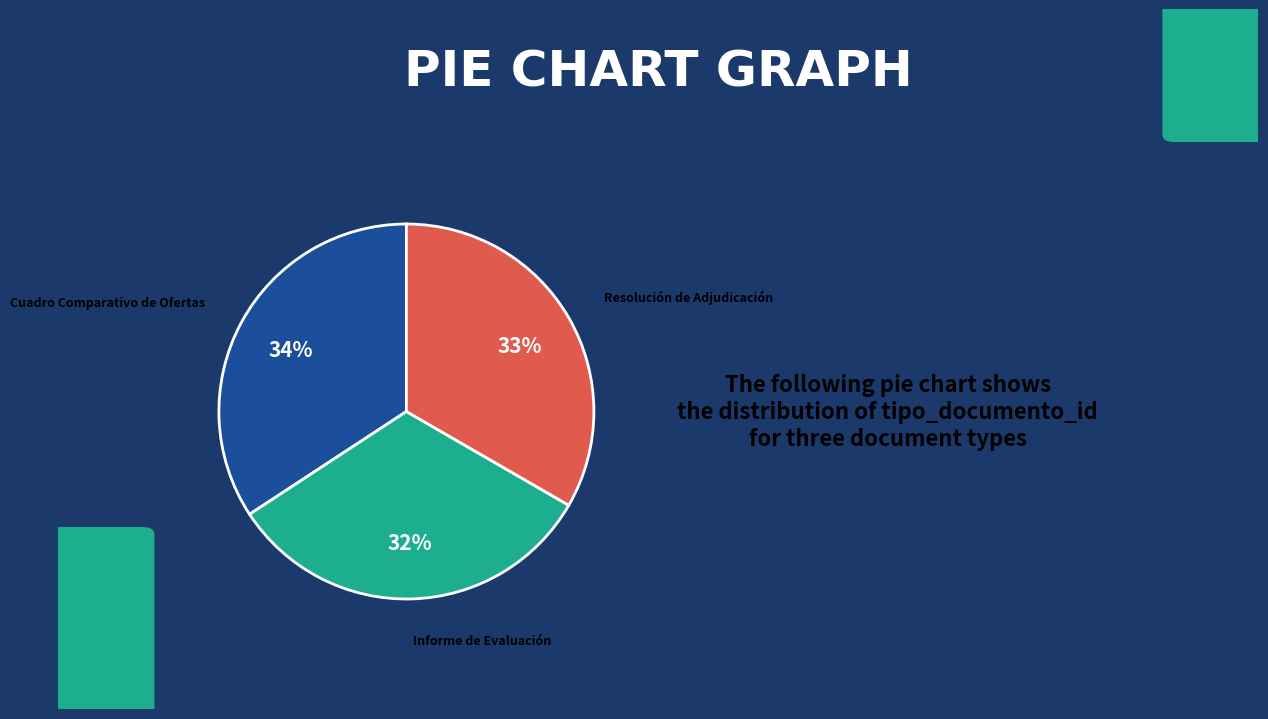

Is there a majority slice in this chart?

No